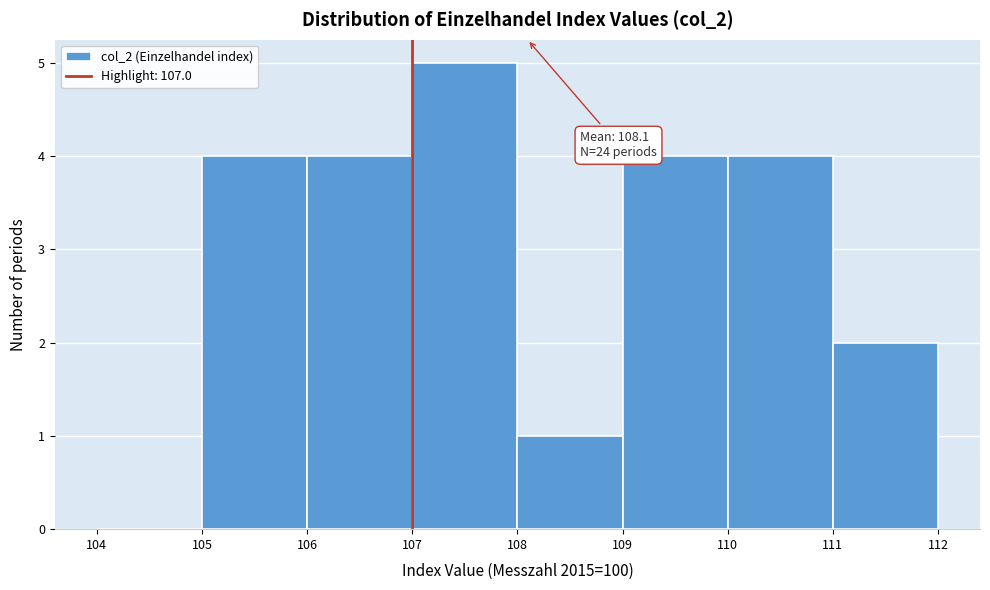

Which range on the x-axis has the tallest bar?

107 to 108